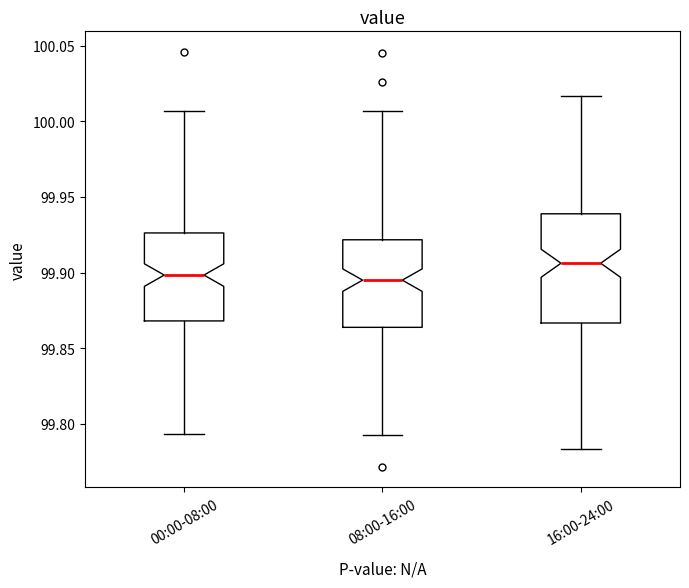

Where does the lower whisker of the box for 16:00-24:00 end on the y-axis? The values are not printed on the chart, so give them approximately, as read against the axis.

99.785